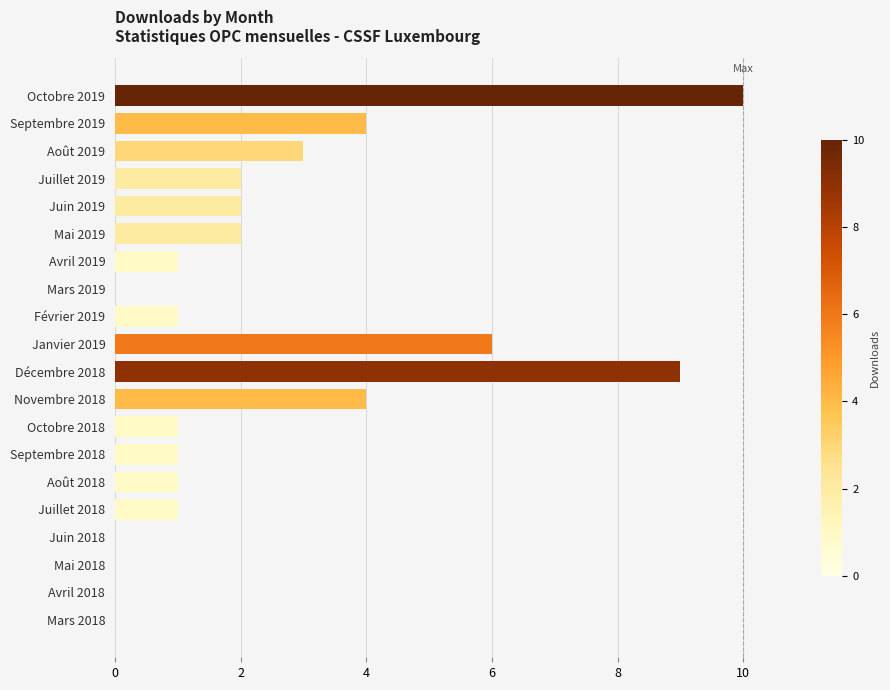

Which label corresponds to the largest value in the chart?

Octobre 2019